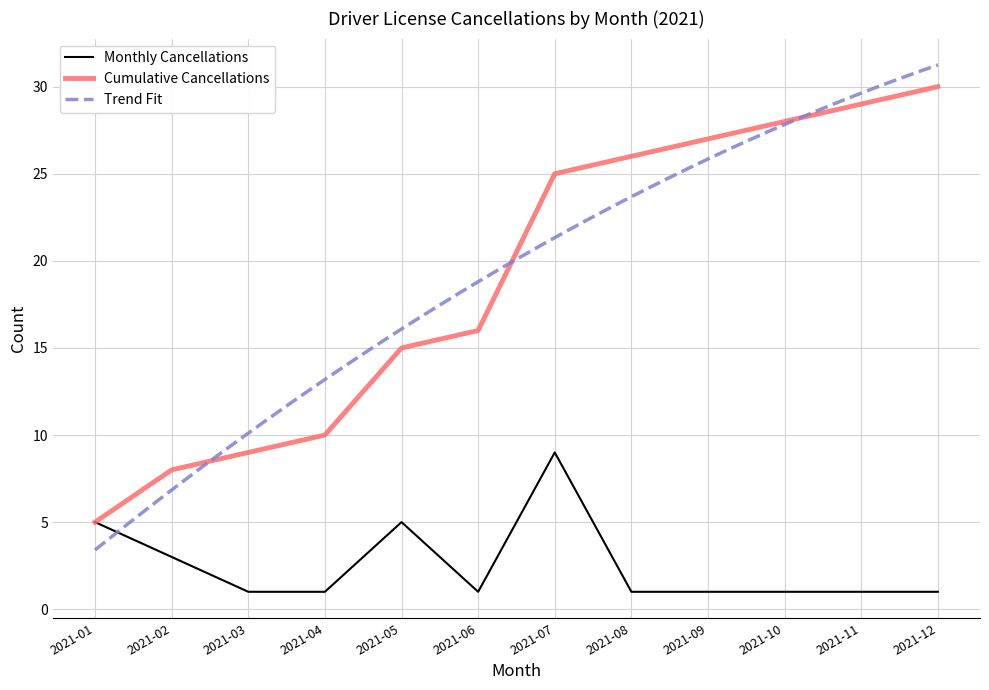

Which series has the largest range (max minus min)?

Cumulative Cancellations